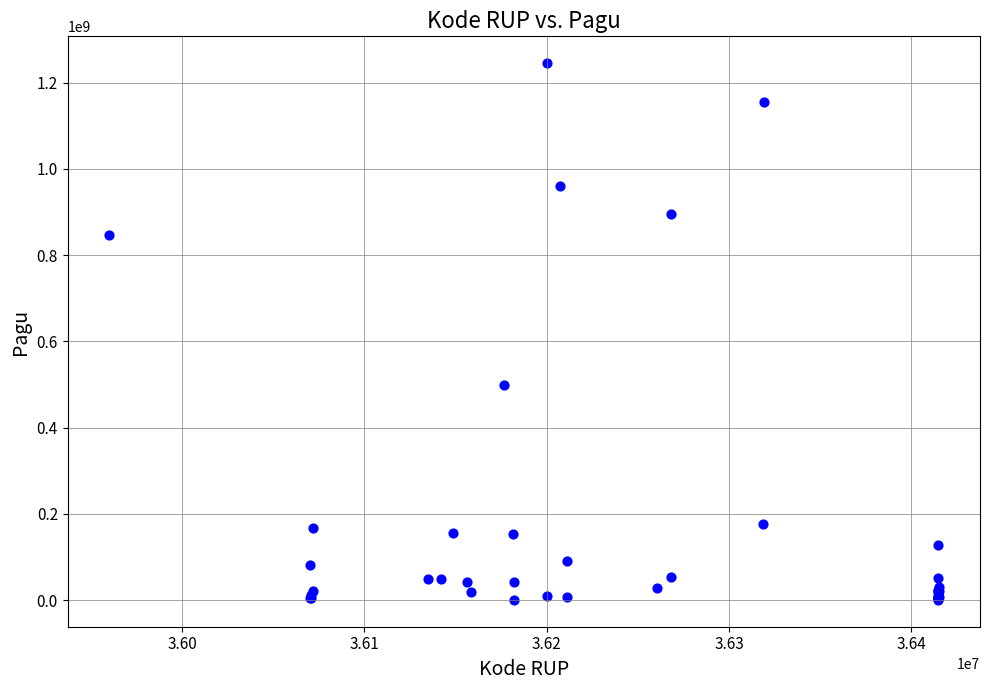

What Y value in the scatter plot is closest to 622840000?

499932000